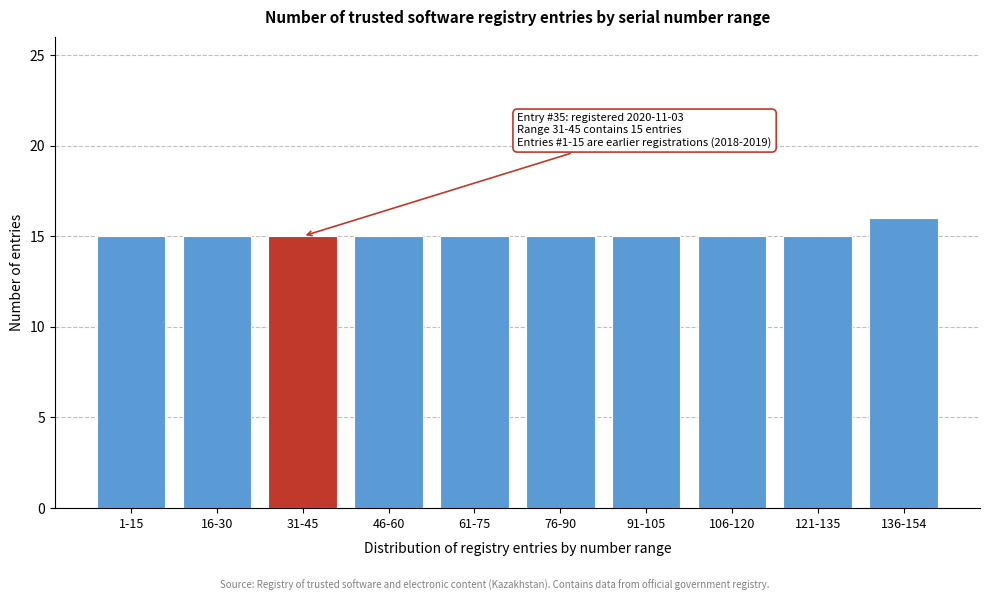

Reading right to left, what are all the values shown in this chart?

16	15	15	15	15	15	15	15	15	15